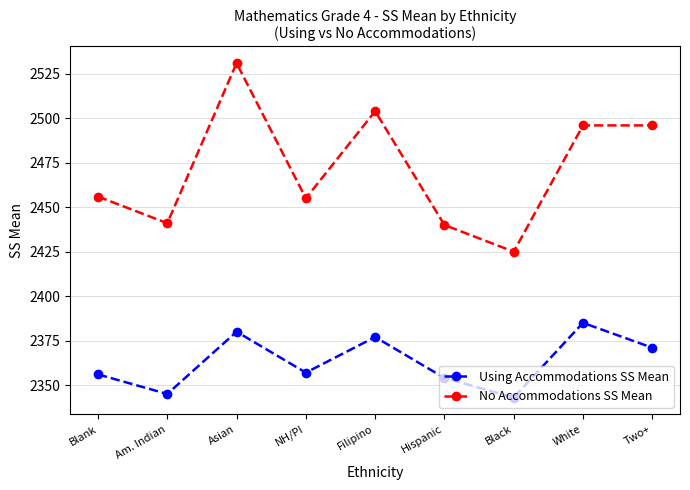

What is the value of the Using Accommodations SS Mean point at the 8th from the left?

2385